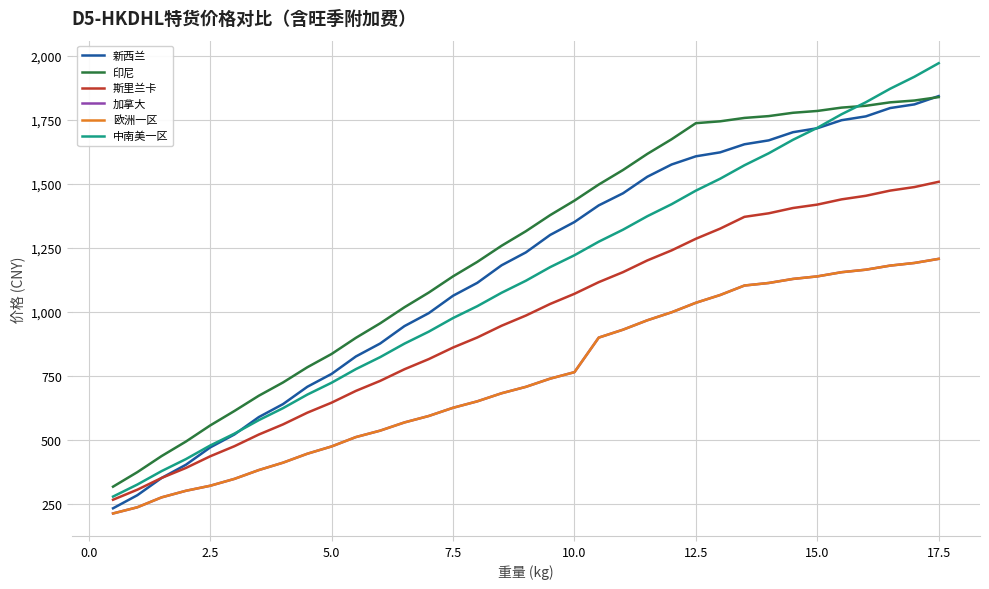

Is this an area chart (filled region under the line)?

No